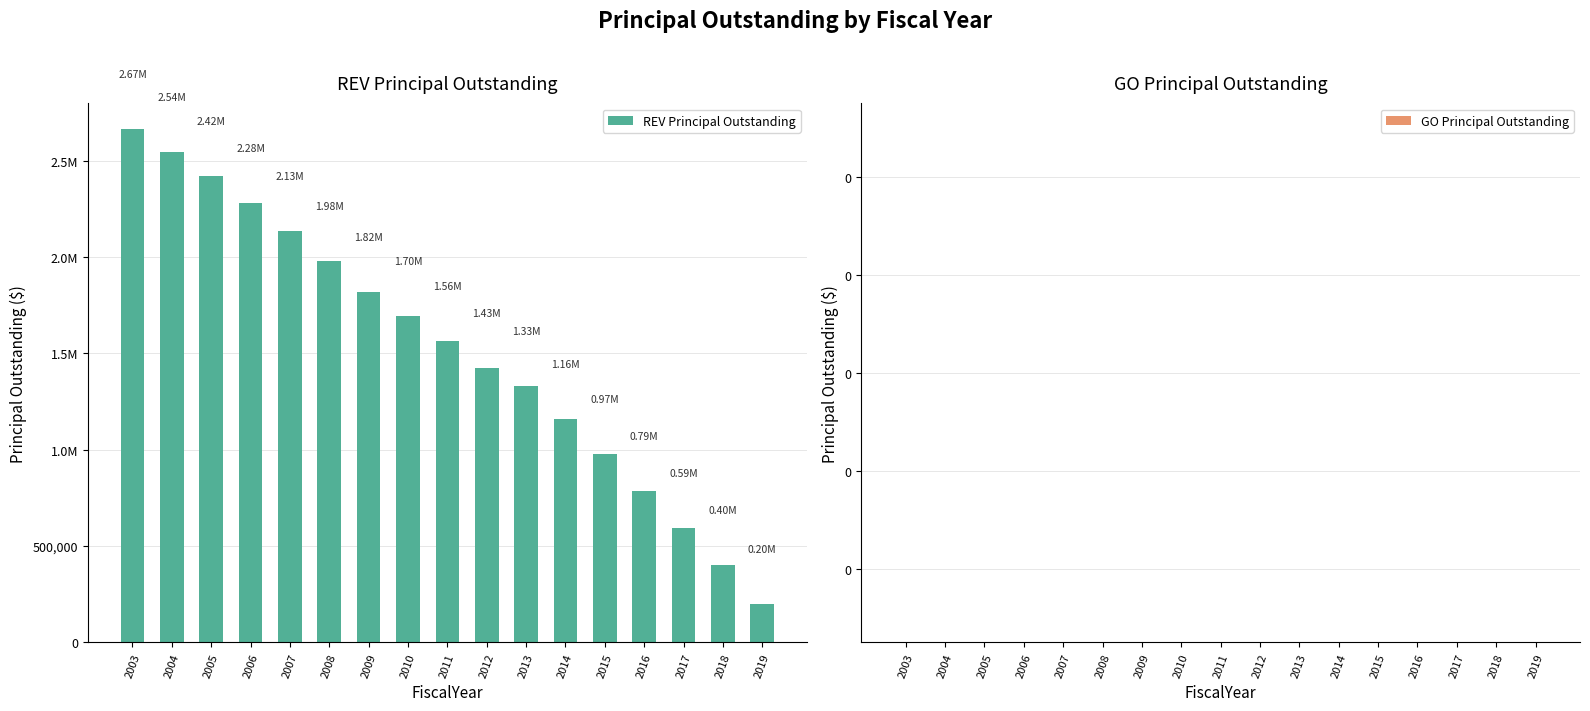

Reading left to right, extract all data points from this chart.

REV Principal Outstanding: 2665000	2545000	2420000	2280000	2135000	1980000	1820000	1695000	1565000	1425000	1330000	1160000	975000	785000	595000	400000	200000
GO Principal Outstanding: 0	0	0	0	0	0	0	0	0	0	0	0	0	0	0	0	0